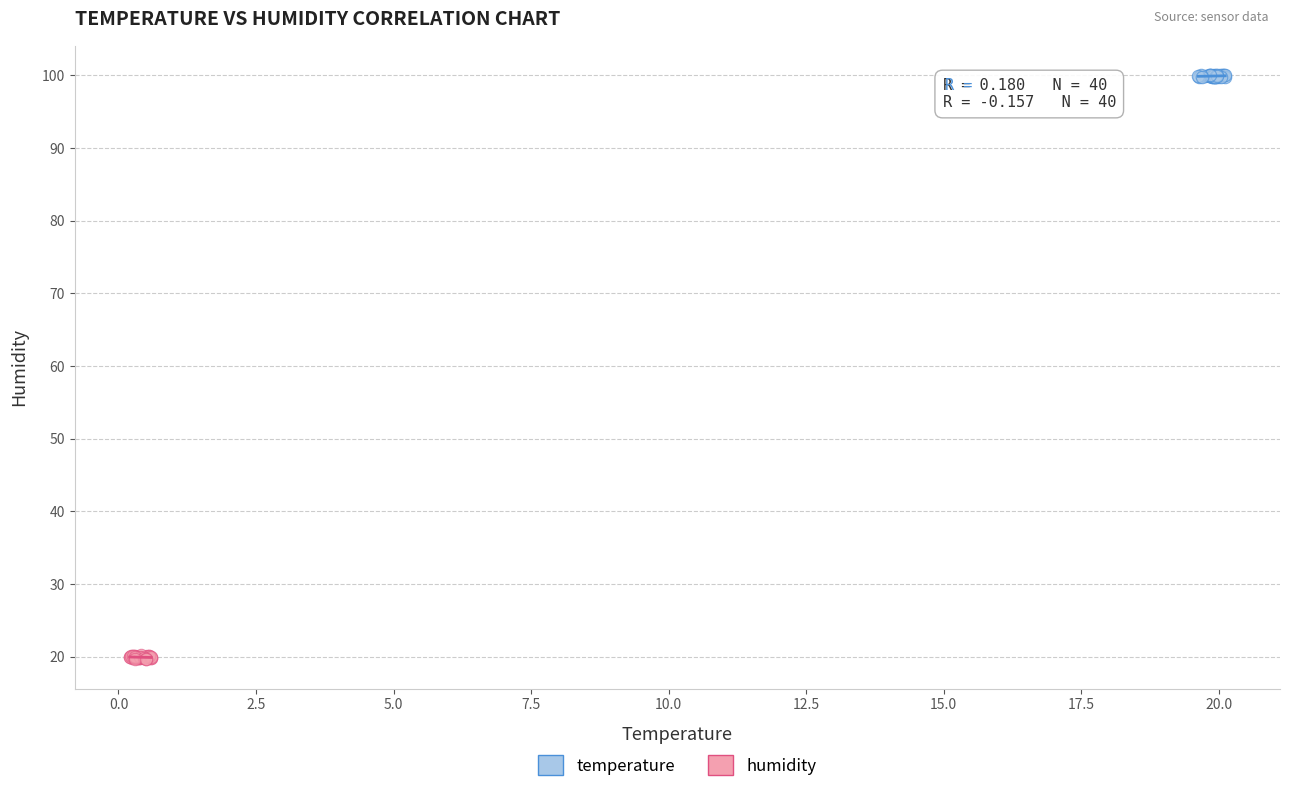

Which series reaches the minimum Y coordinate?

humidity